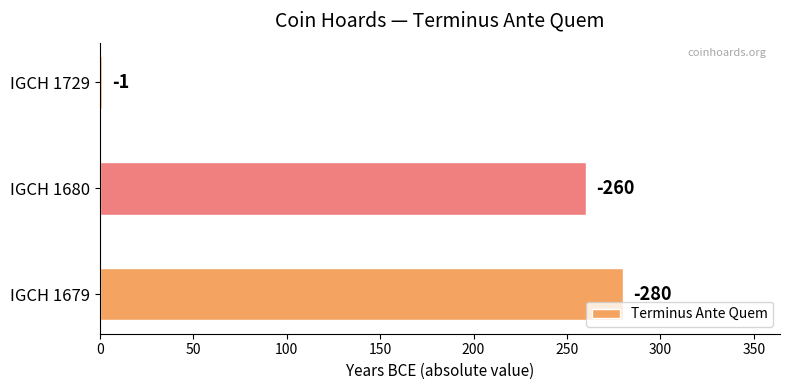

Count the number of categories in the chart.

3